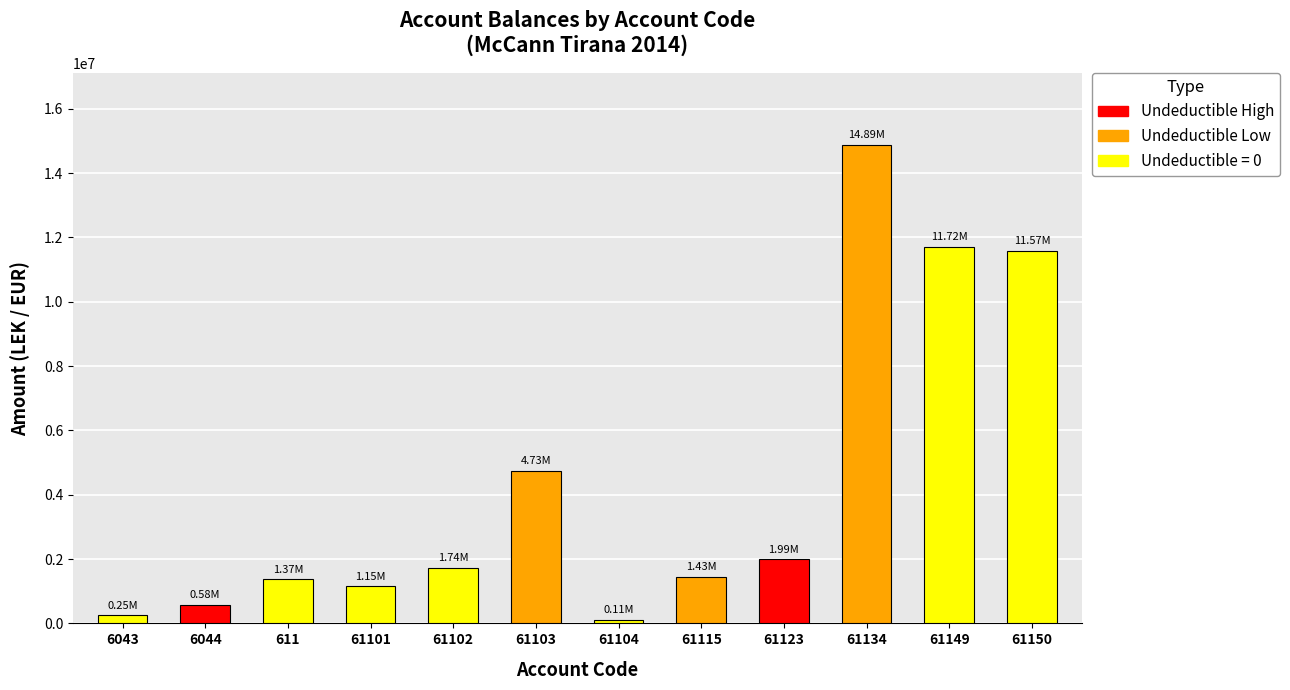

True or false: the data shows 105900.0 at 61104.

True